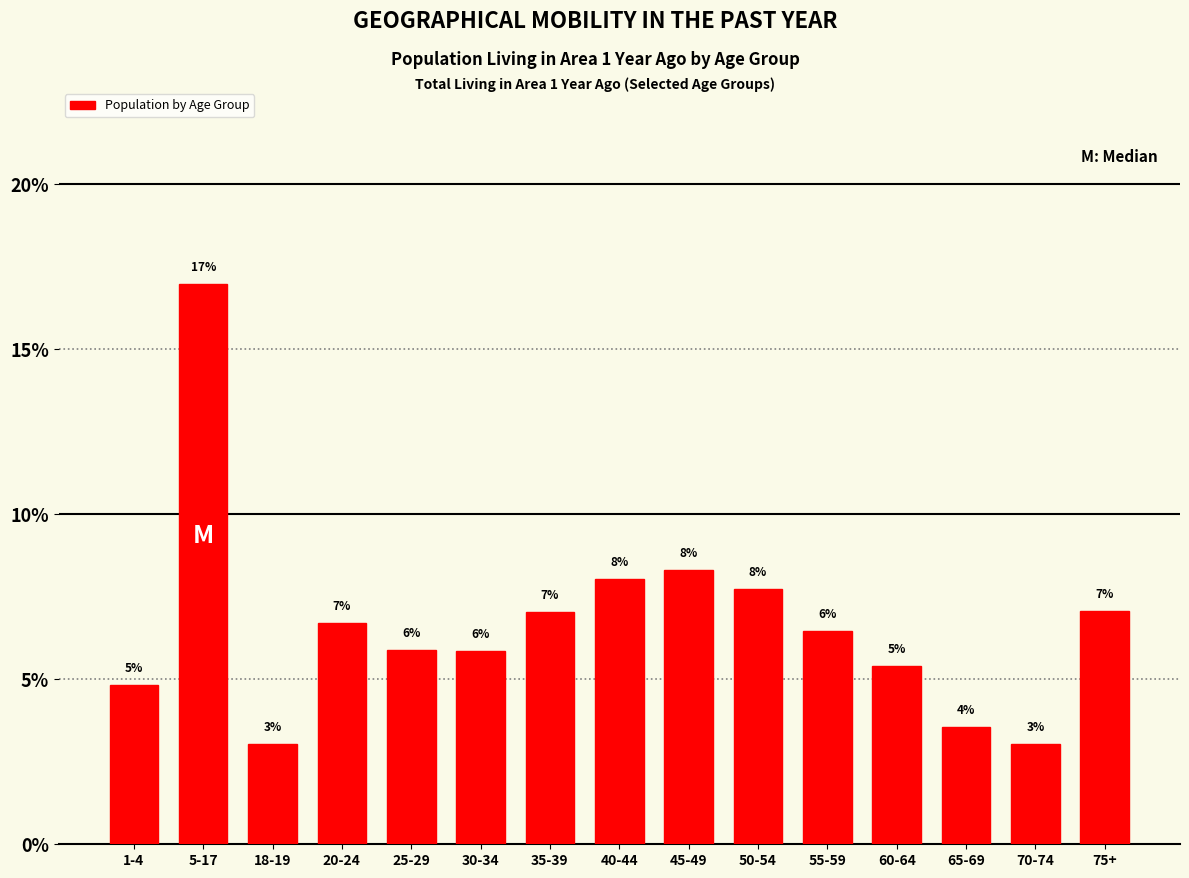

The value at 60-64 is 7.0. True or false?

False